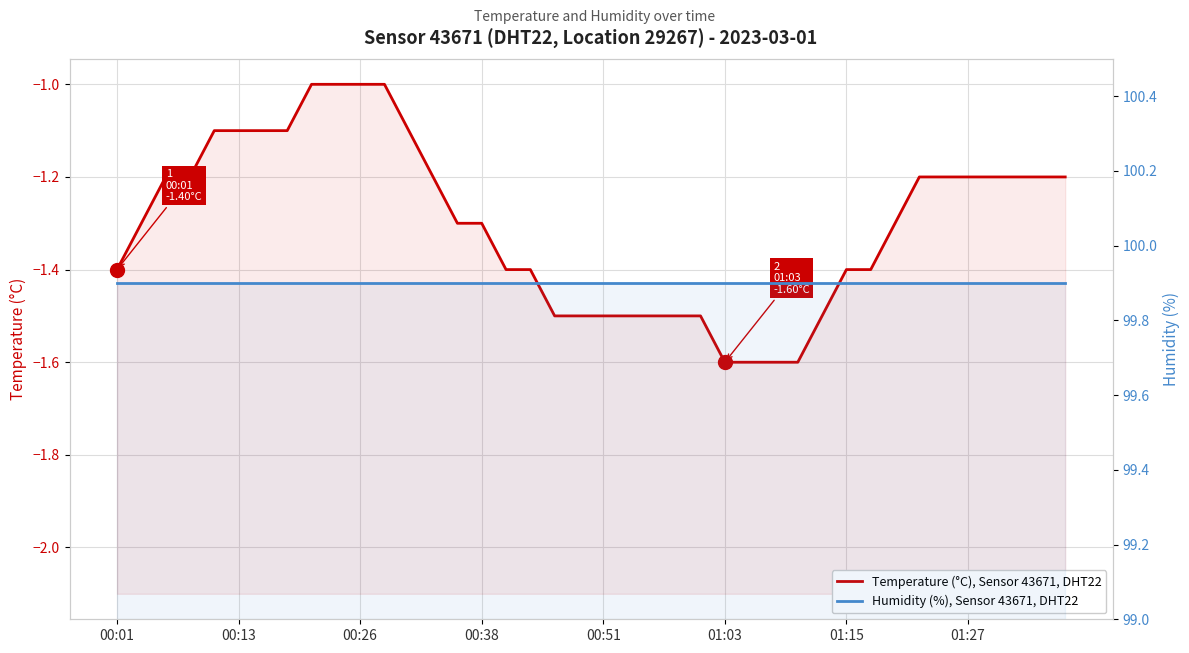

The Humidity (%), Sensor 43671, DHT22 series shows 157.4 at 01:27. True or false?

False